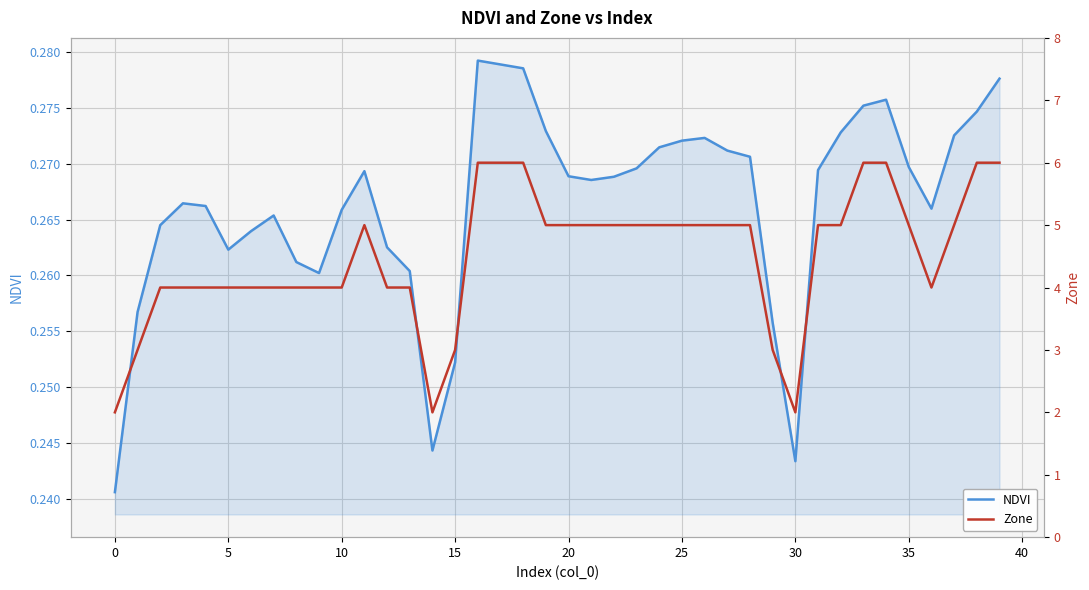

The NDVI series shows 0.1 at 10. True or false?

False